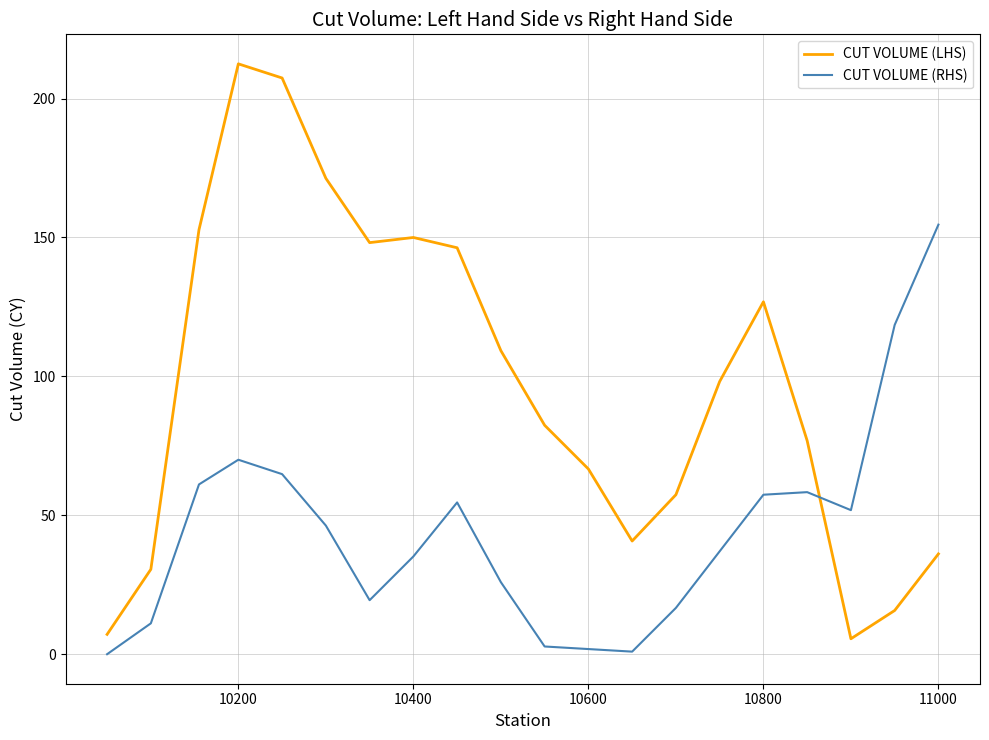

Which series has the largest total across all categories?

CUT VOLUME (LHS)